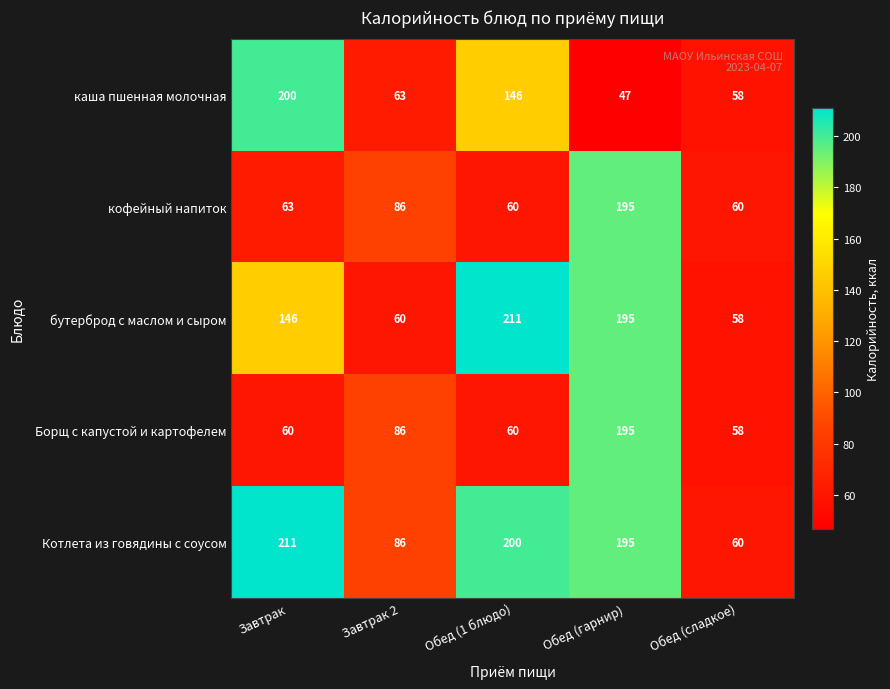

Between Завтрак and Завтрак 2, which series saw the biggest shift?

каша пшенная молочная